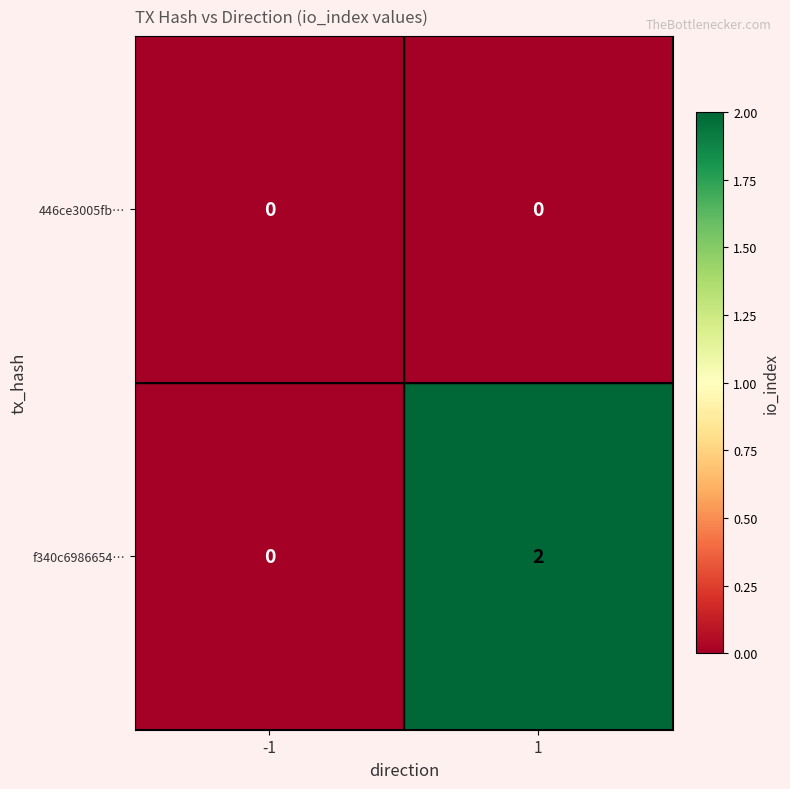

Rank the series by their maximum value, from highest to lowest.

f340c6986654…, 446ce3005fb…